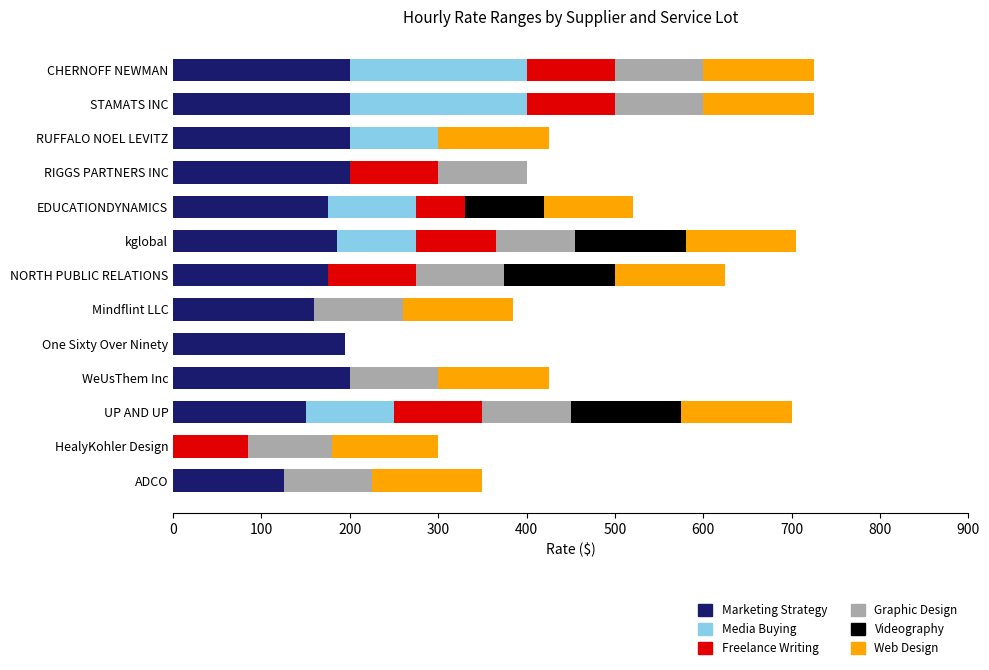

What is the highest value of the Marketing Strategy series?

200